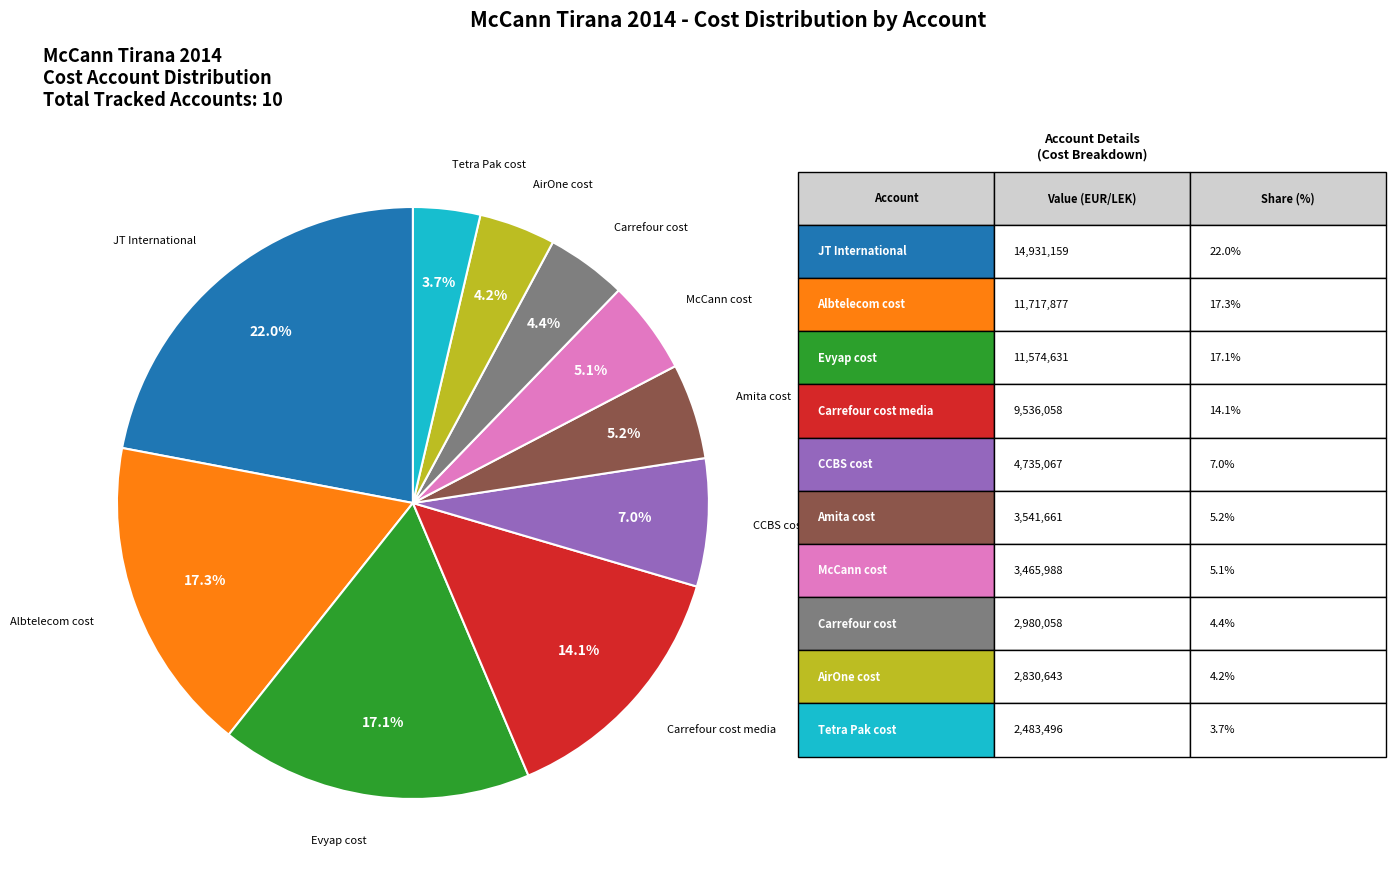

To the nearest percent, what is the difference between the largest and smallest slice percentages?

18%